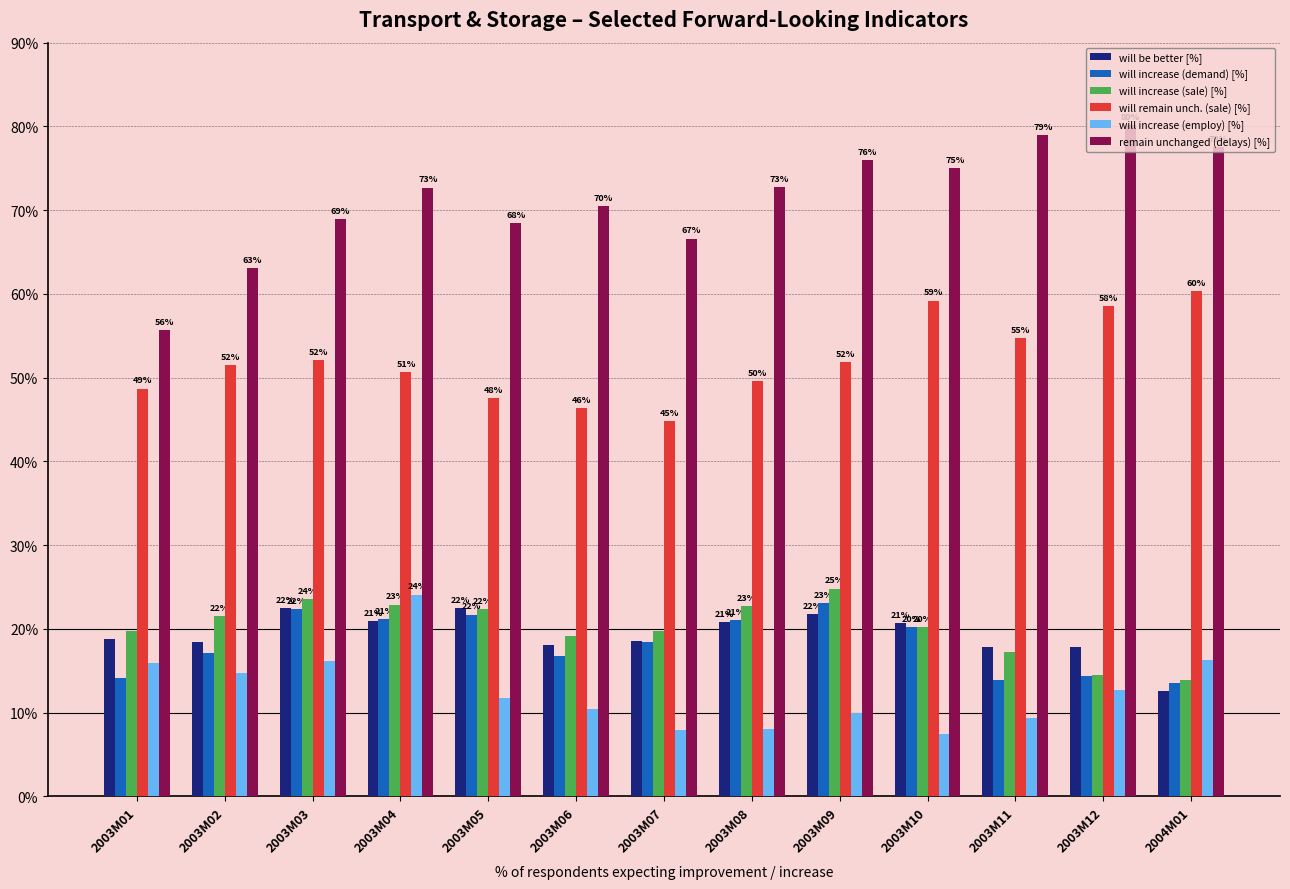

What is the difference between the second highest and minimum values in the will increase (employ) [%] series?

8.8